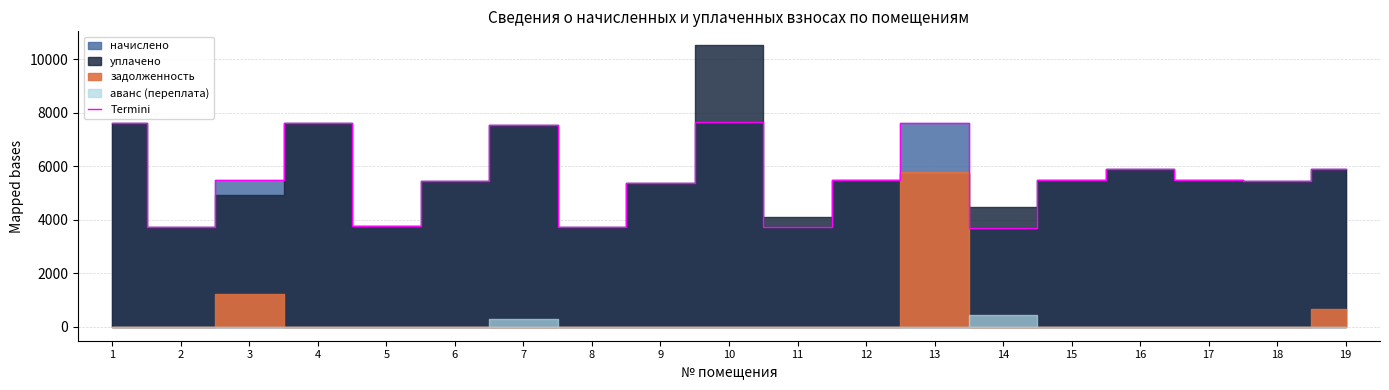

Between 5 and 12, which is larger?

12